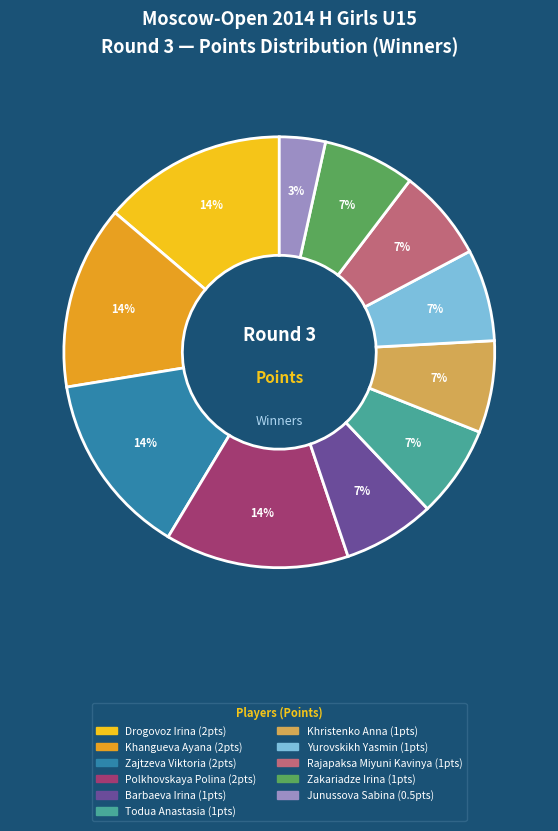

Which slice is the smallest?

Junussova Sabina